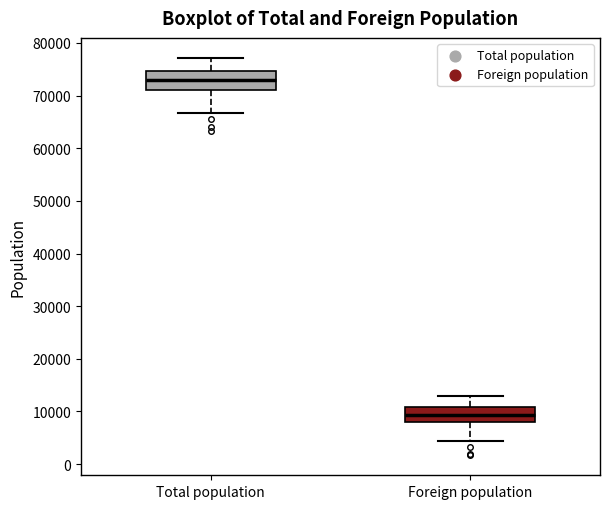

Where does the median line of the box for Foreign population sit on the y-axis? The values are not printed on the chart, so give them approximately, as read against the axis.

9000